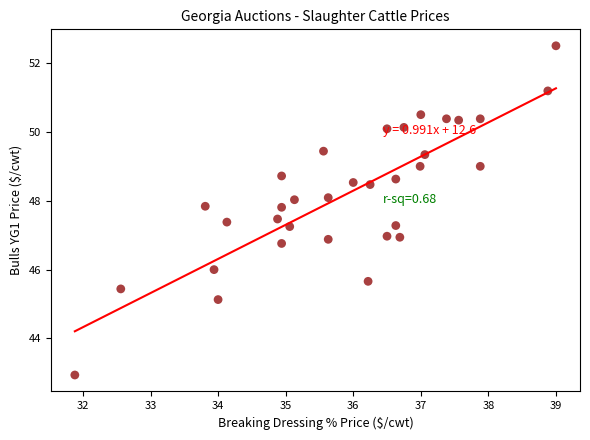

What is the range of X values (max minus min)?

7.1